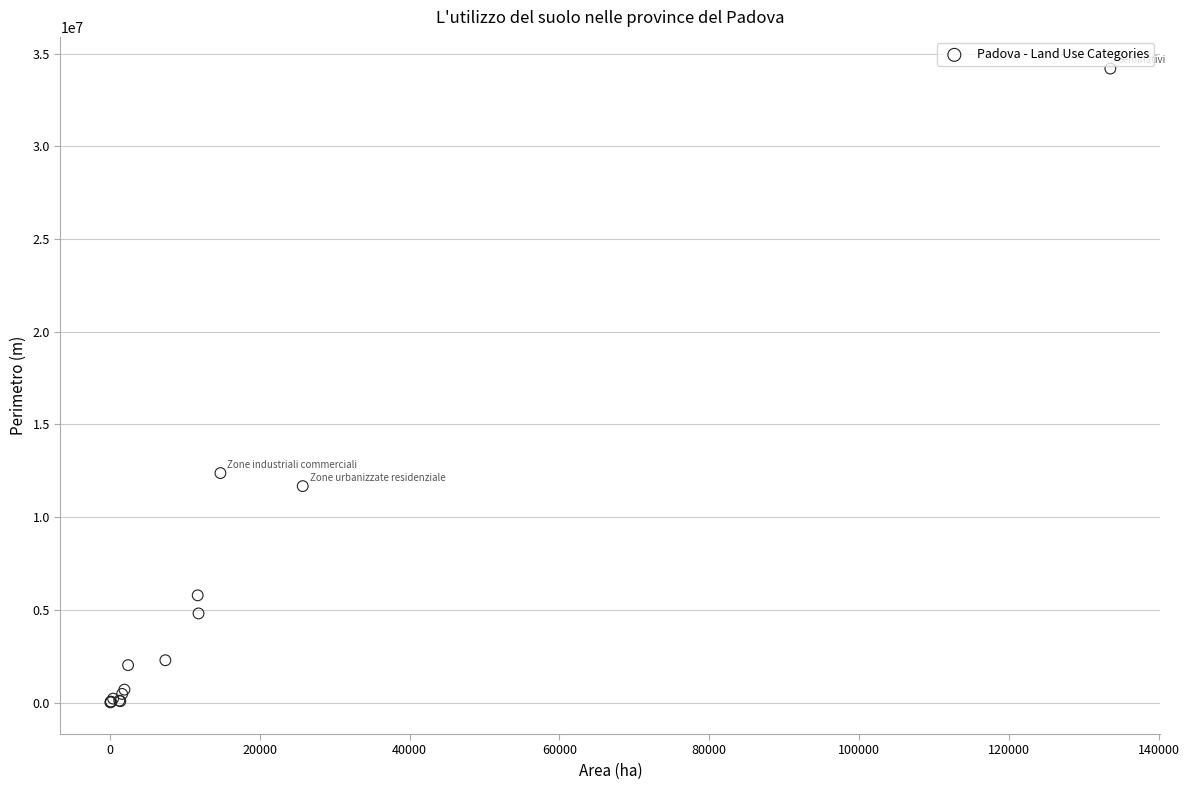

What Y value in the scatter plot is closest to 17100661?

12376246.6